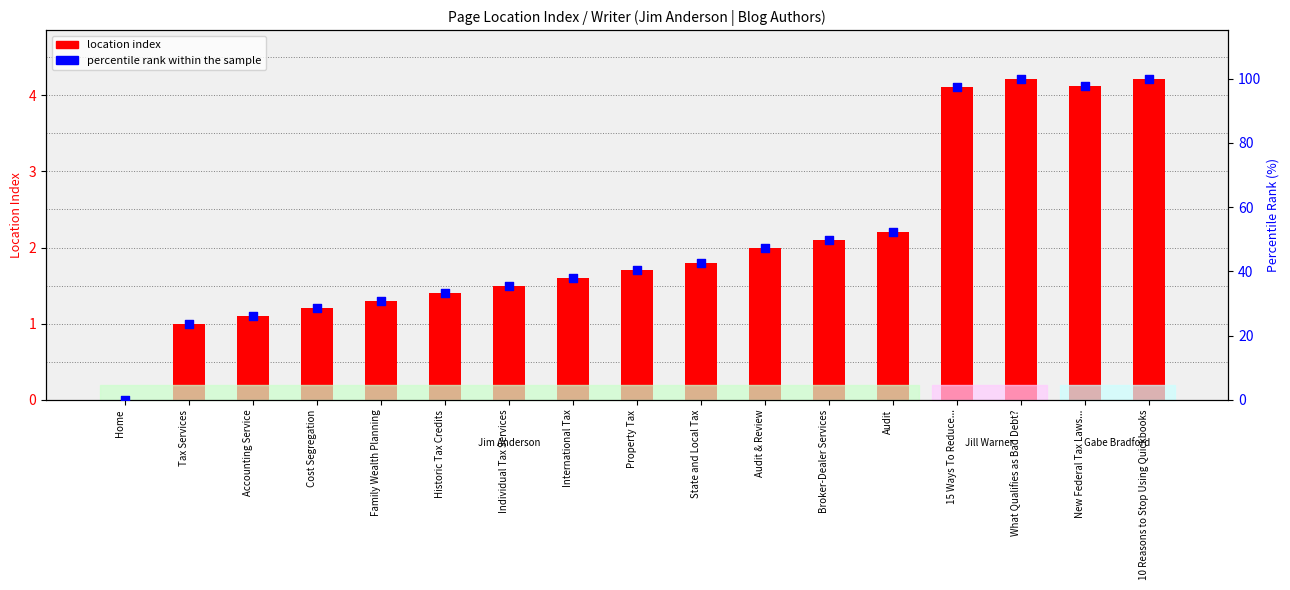

Which has a higher value, Home or Historic Tax Credits?

Historic Tax Credits